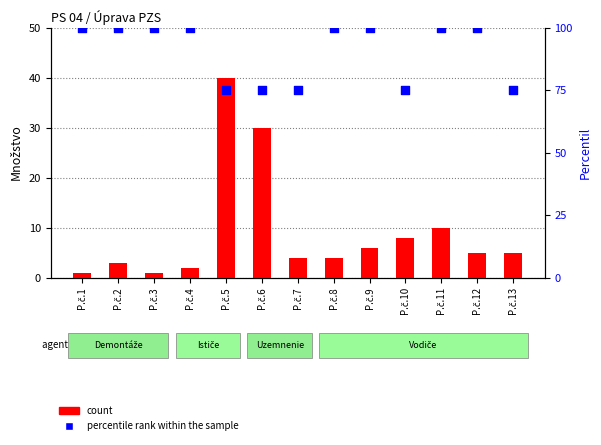

At which category is the sum across all series the highest?

P.č.5